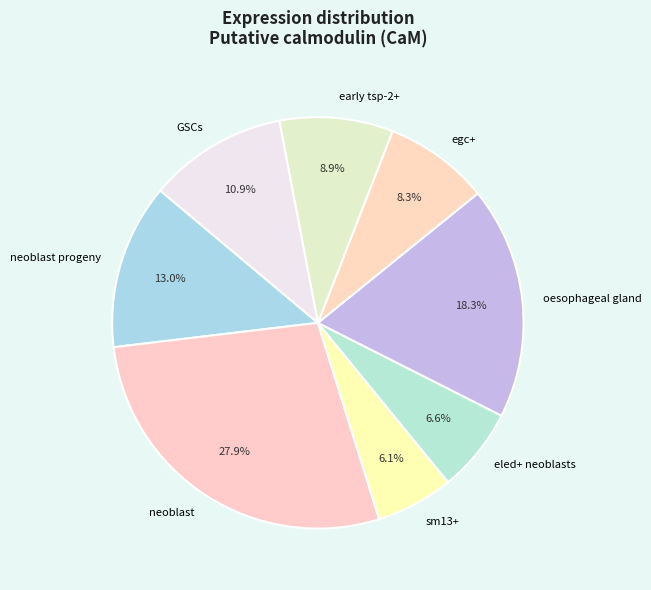

How many slices are in this pie chart?

8